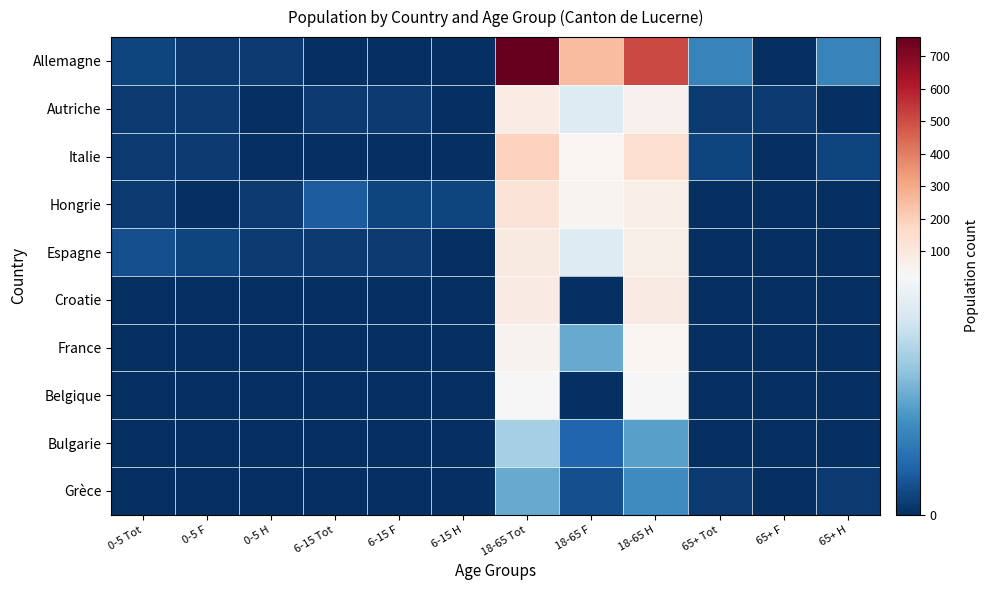

What is the total value across all series at 65+ F?

1